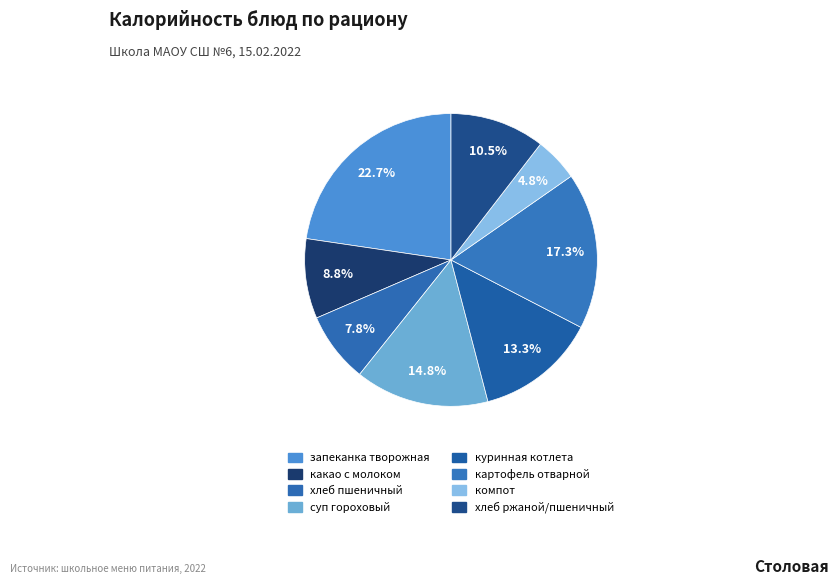

Count the number of slices in the pie.

8